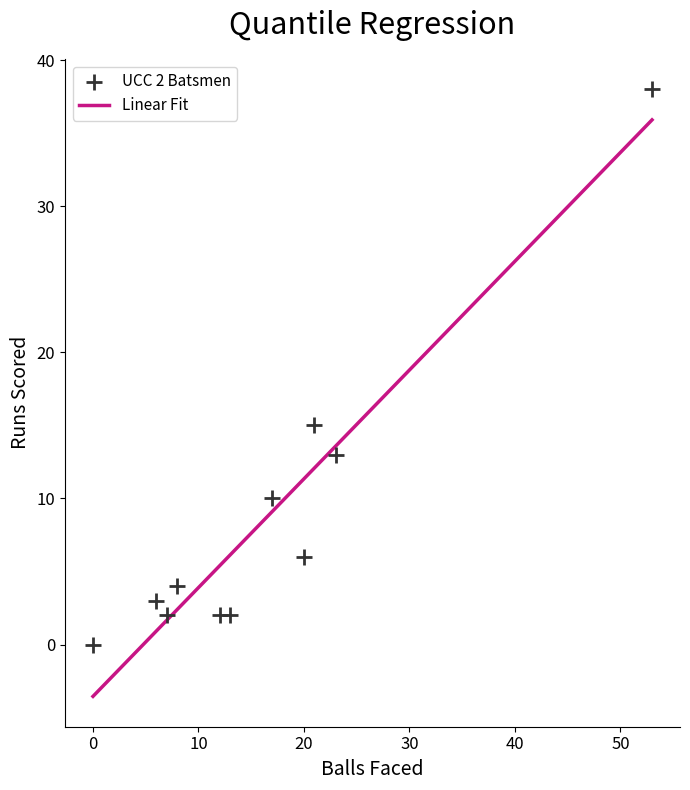

What is the average Y value?

9